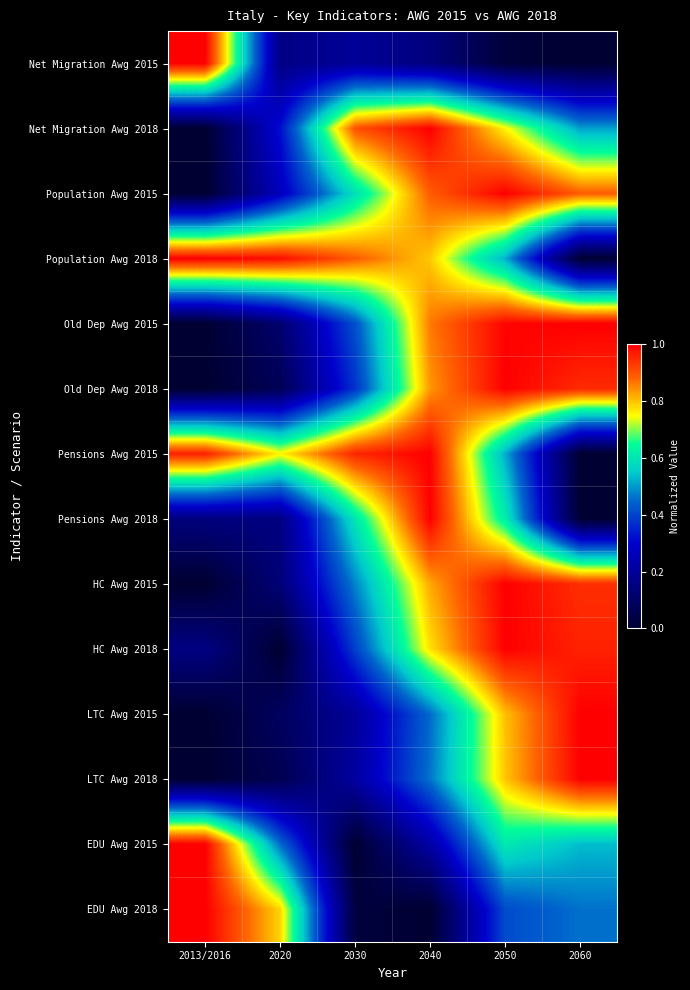

What is the total value across all series at 2020?

4.4